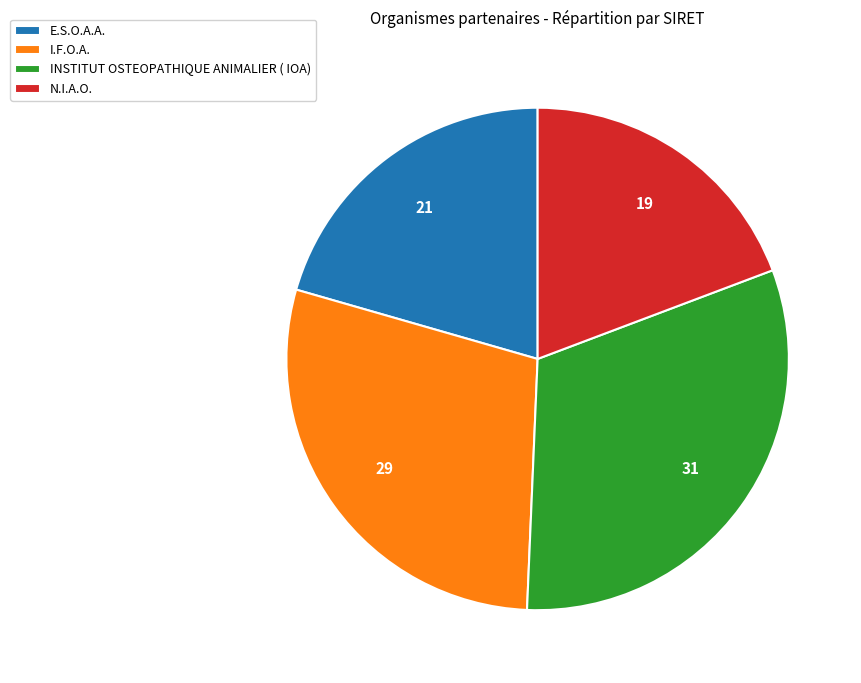

Does any single category account for the majority?

No